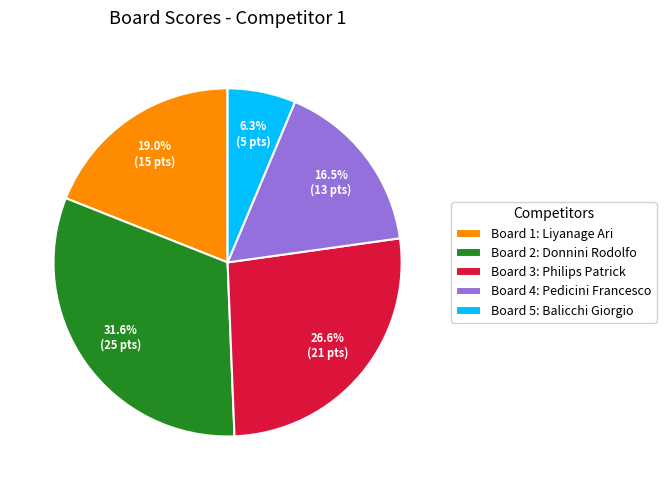

Which slice is the smallest?

Board 5: Balicchi Giorgio